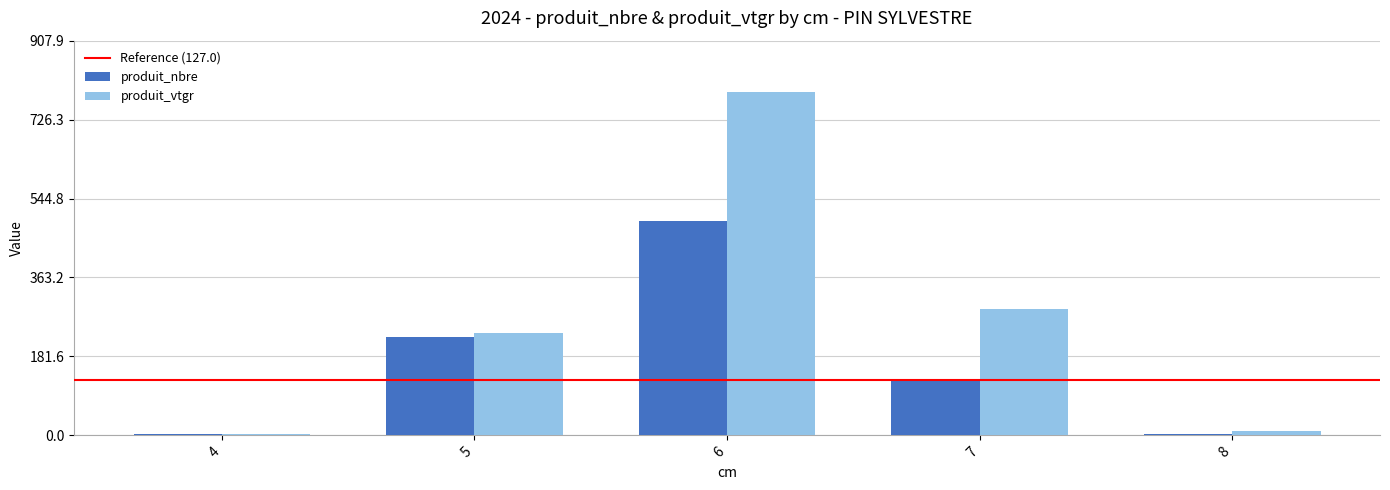

What is the difference between the produit_nbre values at 8 and 5?

224.0